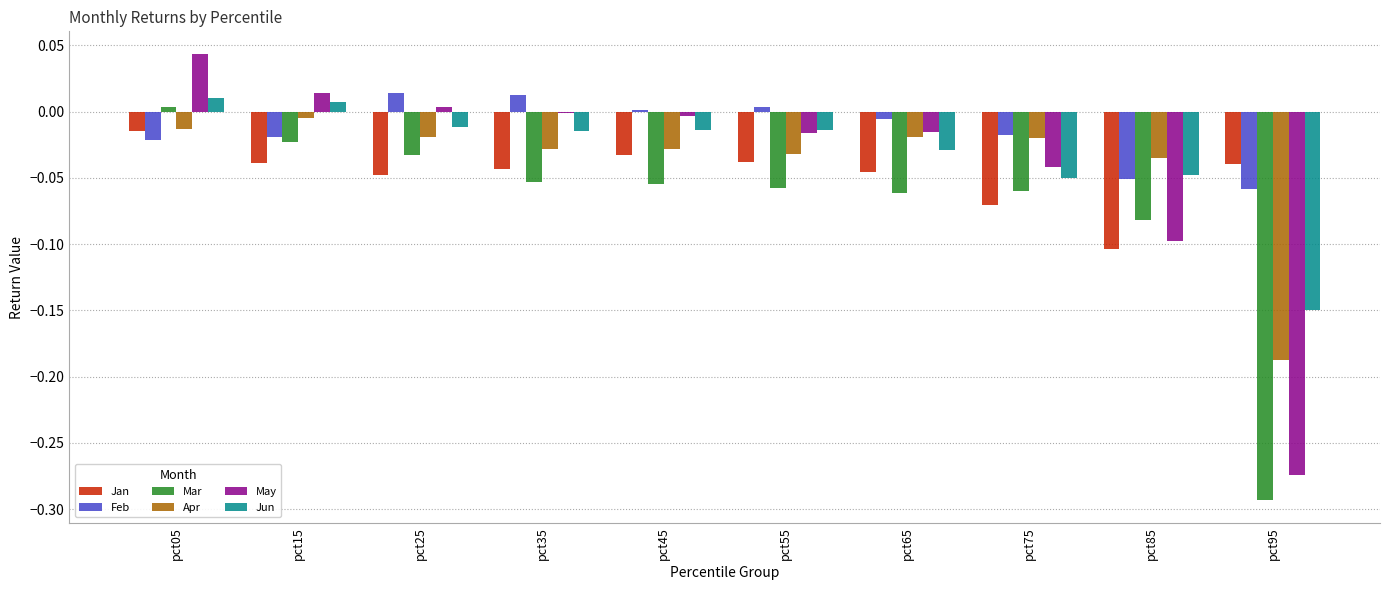

What is the difference between the second highest and minimum values in the Mar series?

0.3